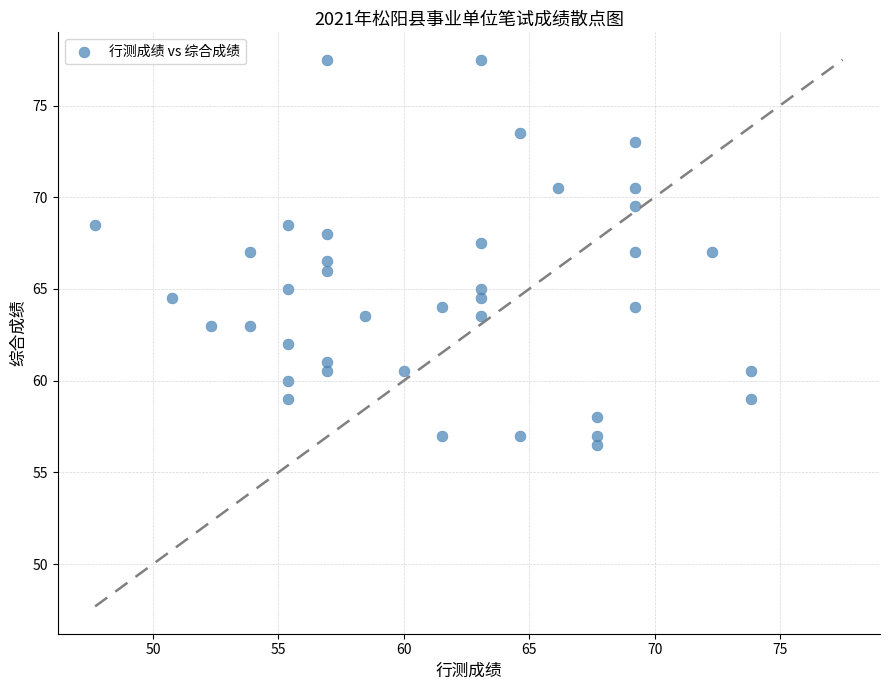

What is the range of X values (max minus min)?

26.2